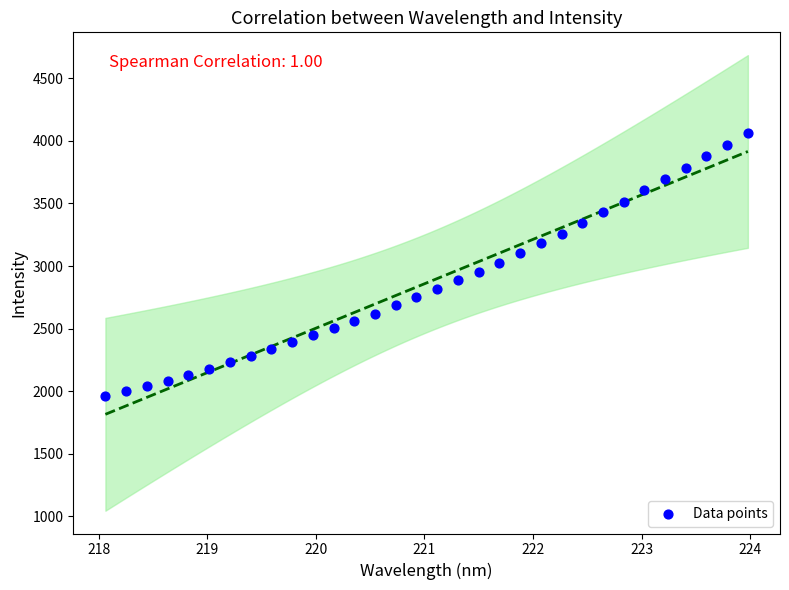

What is the range of Y values (max minus min)?

2106.1